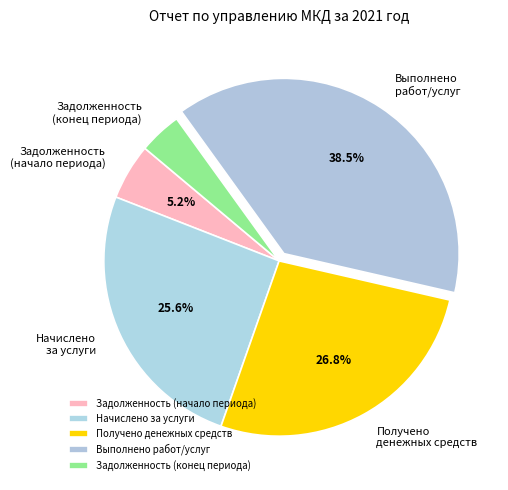

How many segments does this pie chart have?

5